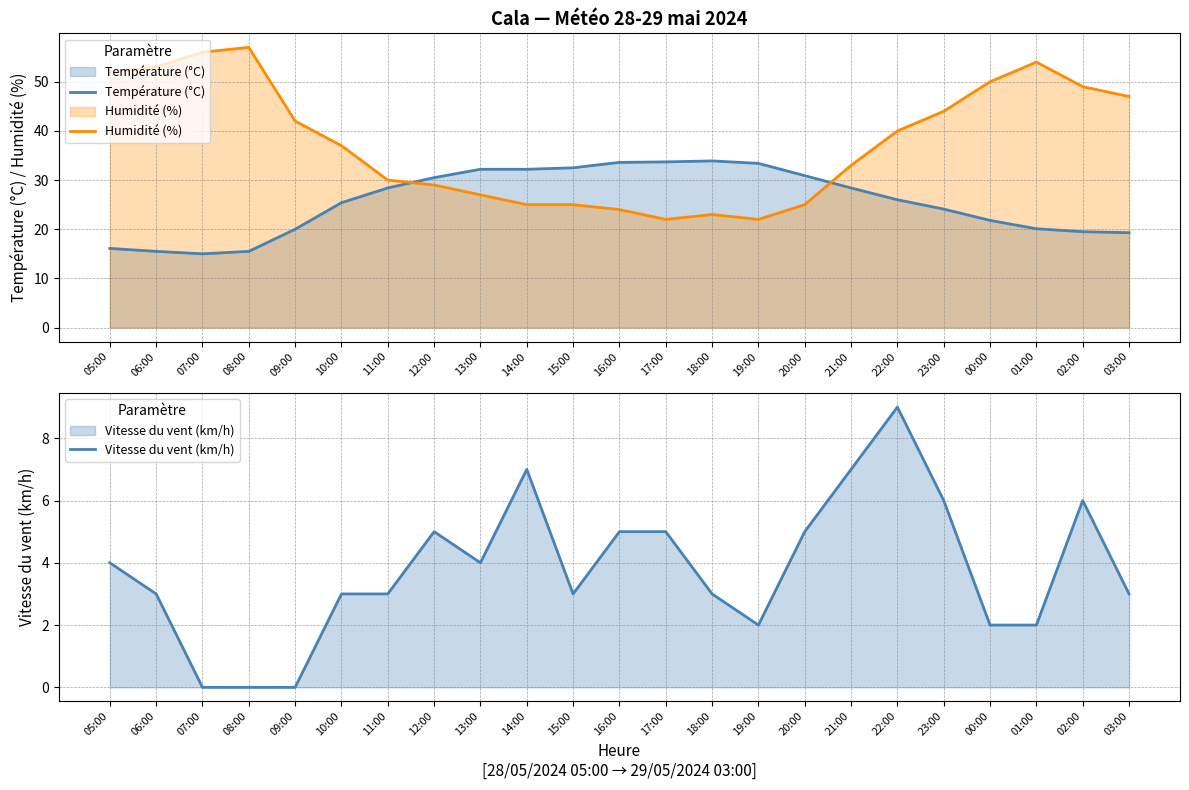

Does the chart have visible grid lines?

Yes